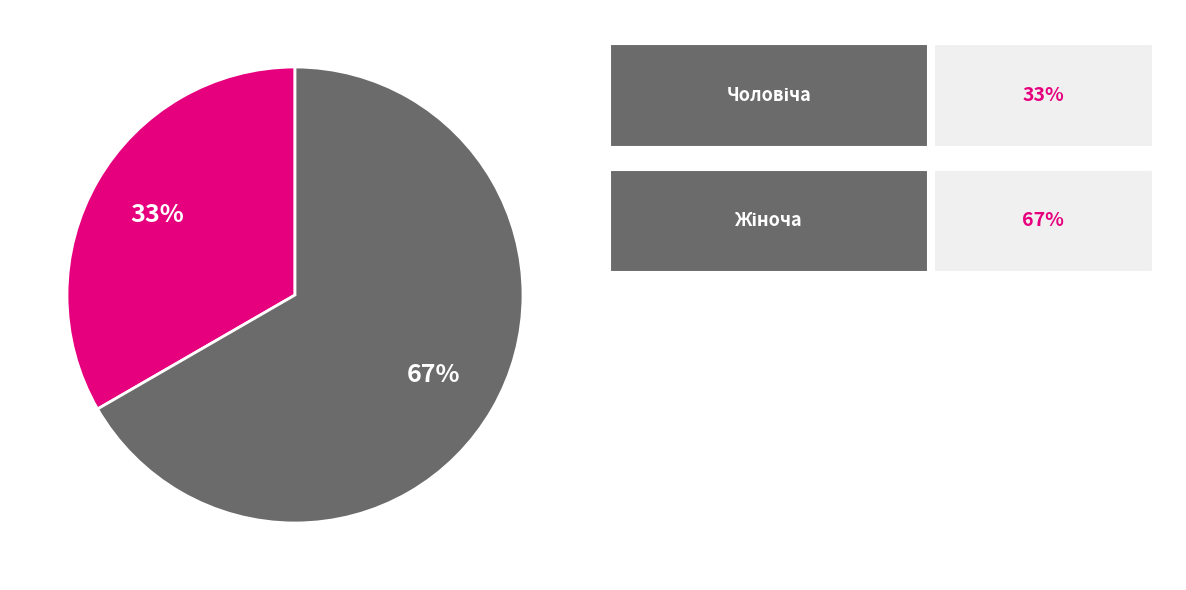

How many segments does this pie chart have?

2